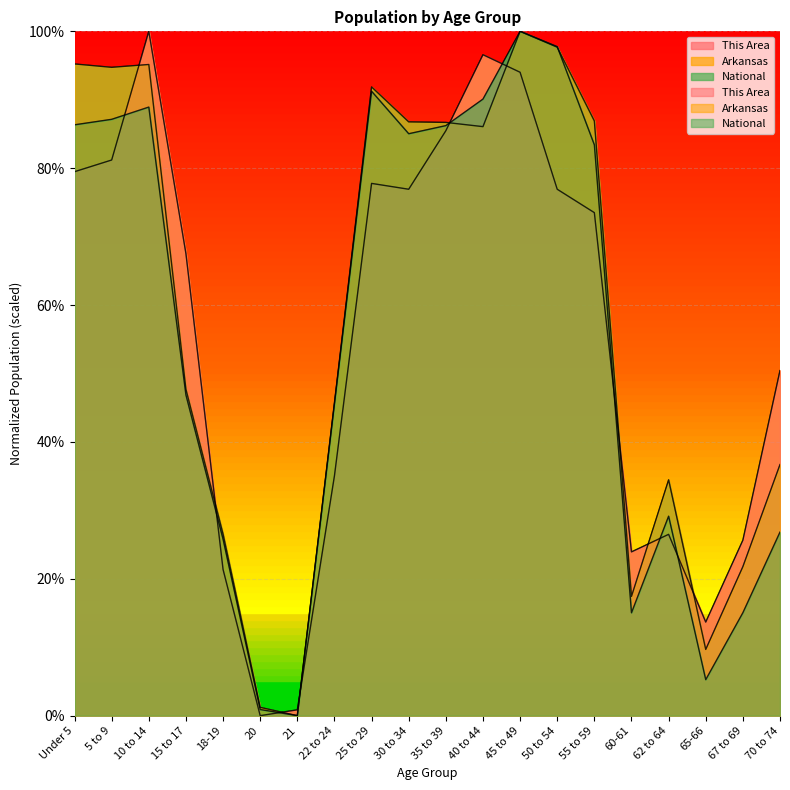

What is the sum of the National values at 65-66 and 50 to 54?

103.0